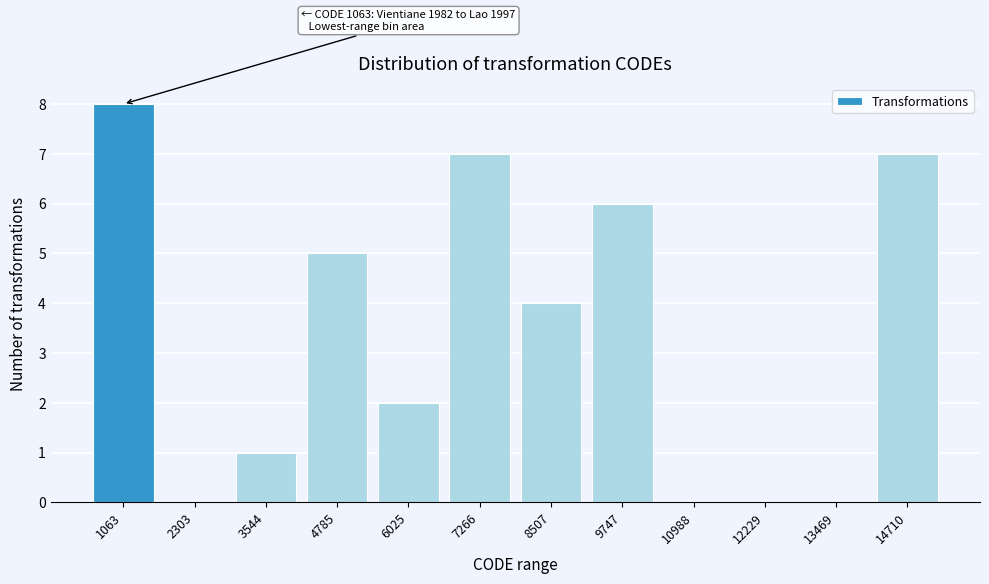

Reading left to right, what are all the values shown in this chart?

1063=8	2303=0	3544=1	4785=5	6025=2	7266=7	8507=4	9747=6	10988=0	12229=0	13469=0	14710=7